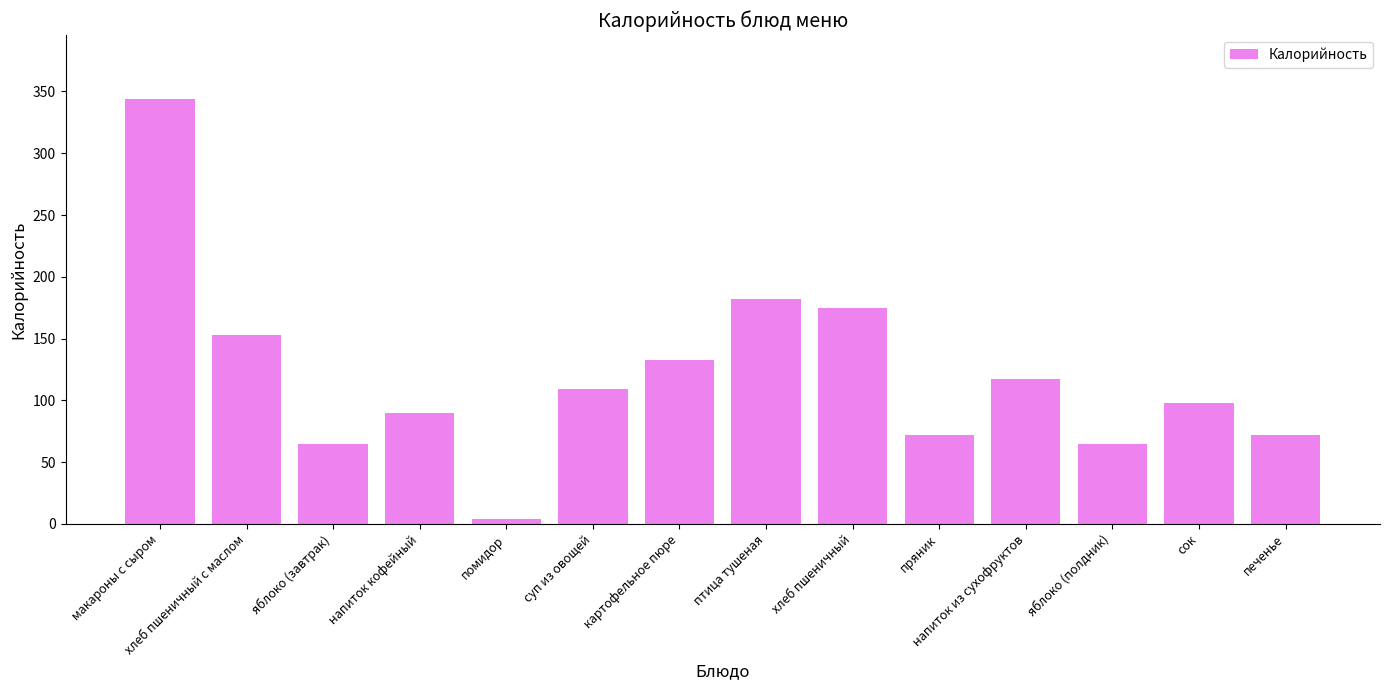

What is the change in value from картофельное пюре to хлеб пшеничный?

+42.0